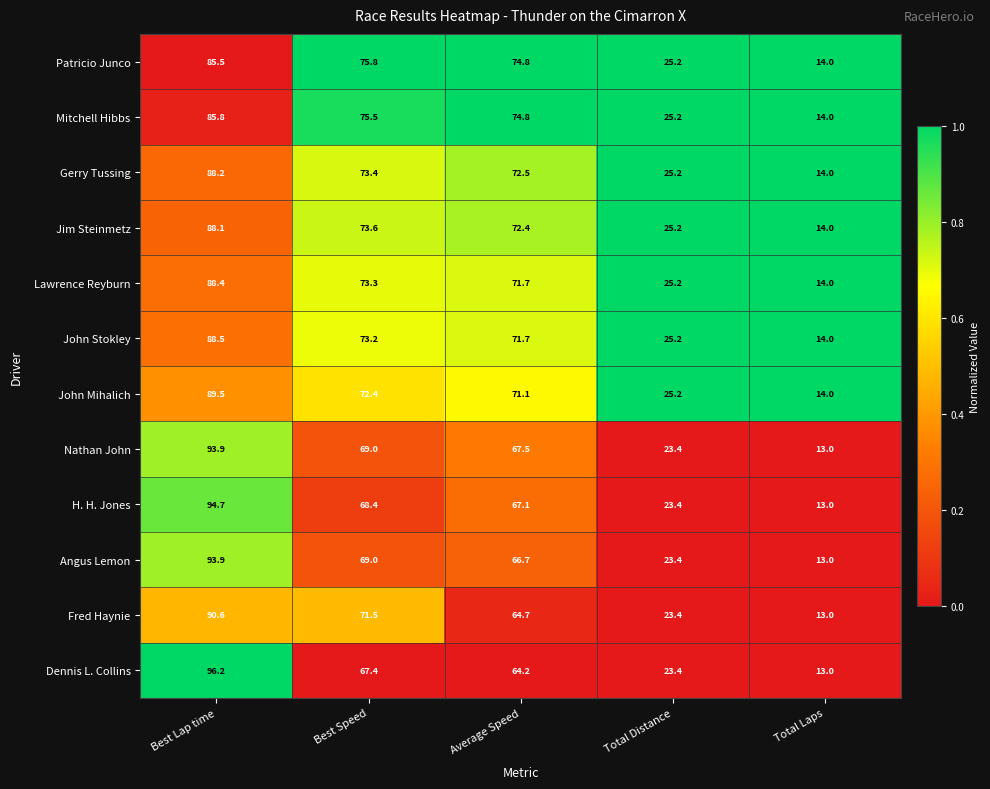

What is the highest value of the Angus Lemon series?

93.9